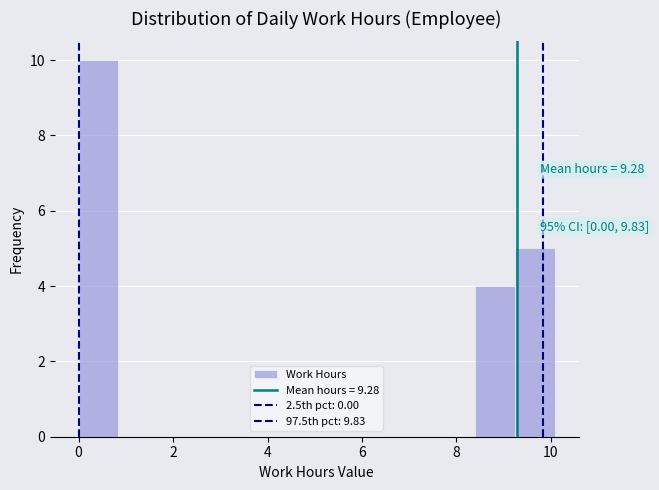

Which range on the x-axis has the tallest bar?

0.00 to 0.84